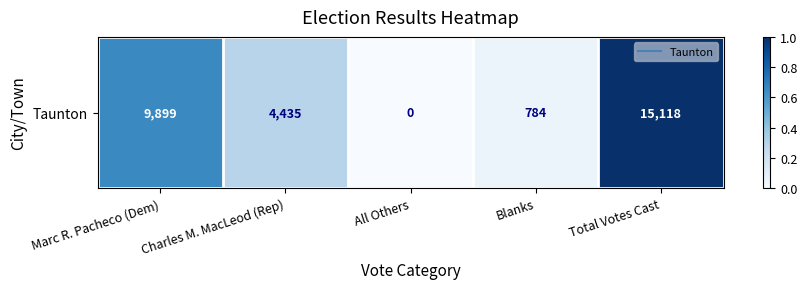

How many series are shown in this chart?

1